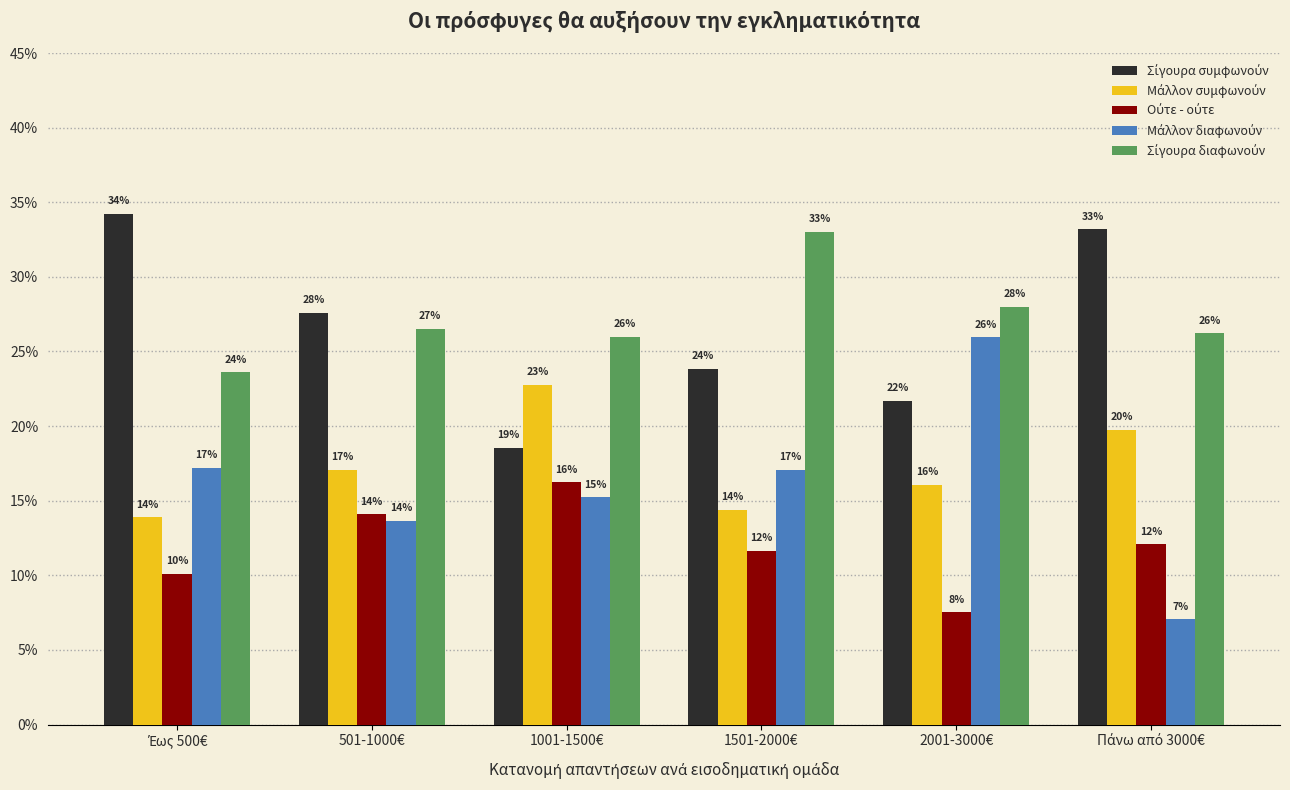

Does the chart contain stacked bars?

No